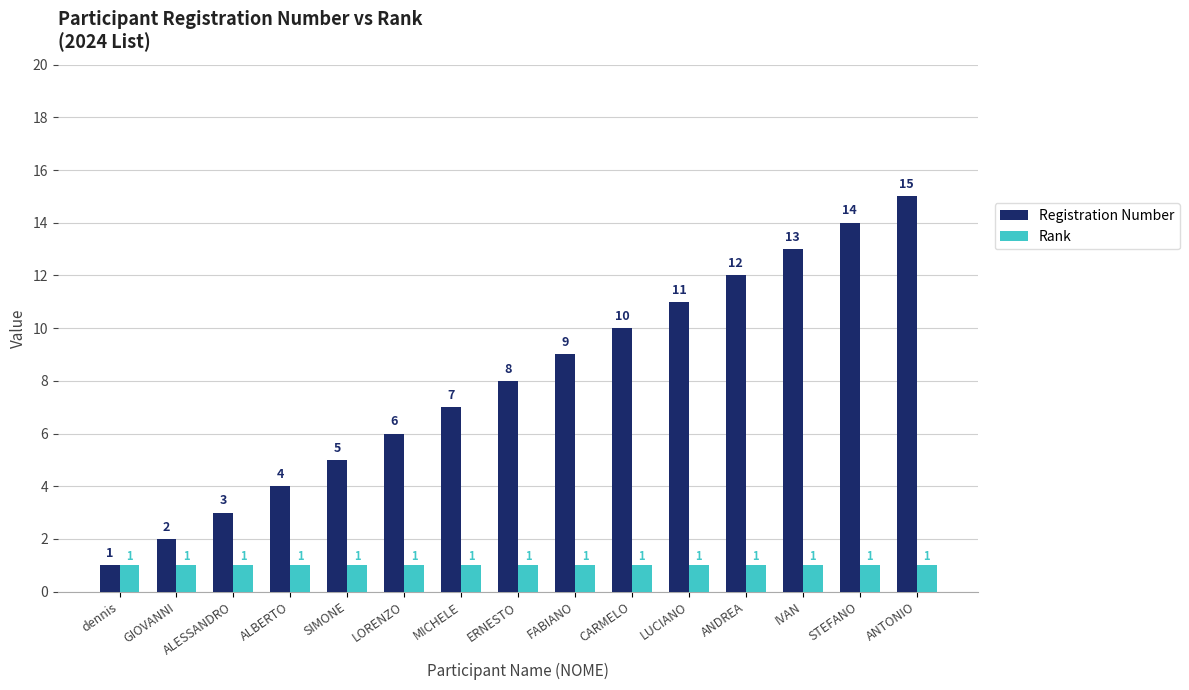

True or false: Rank has a value of 0 at ALBERTO.

False